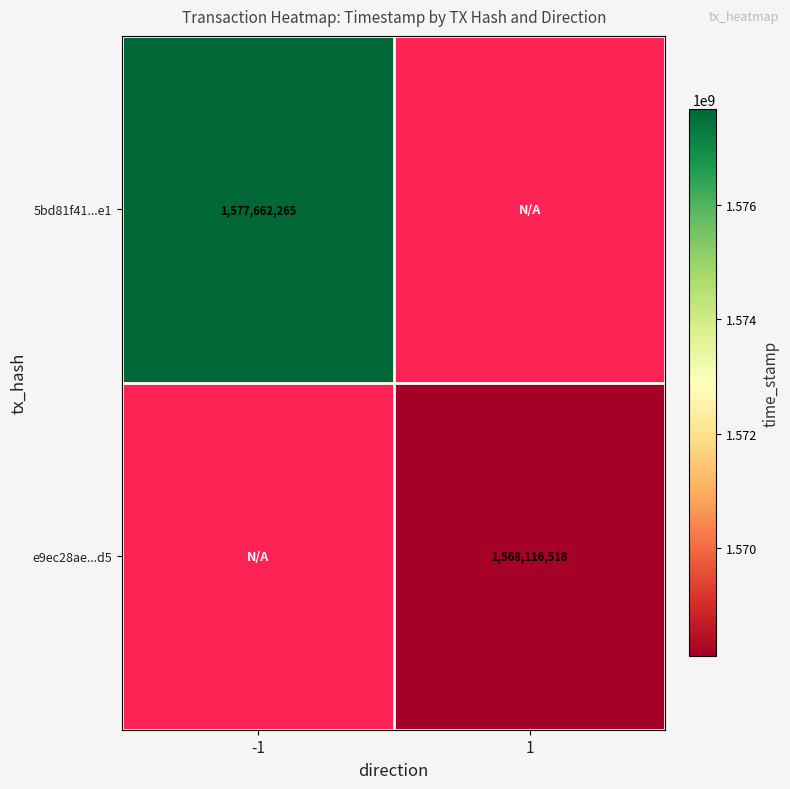

What is the smallest value displayed?

1568116518.0